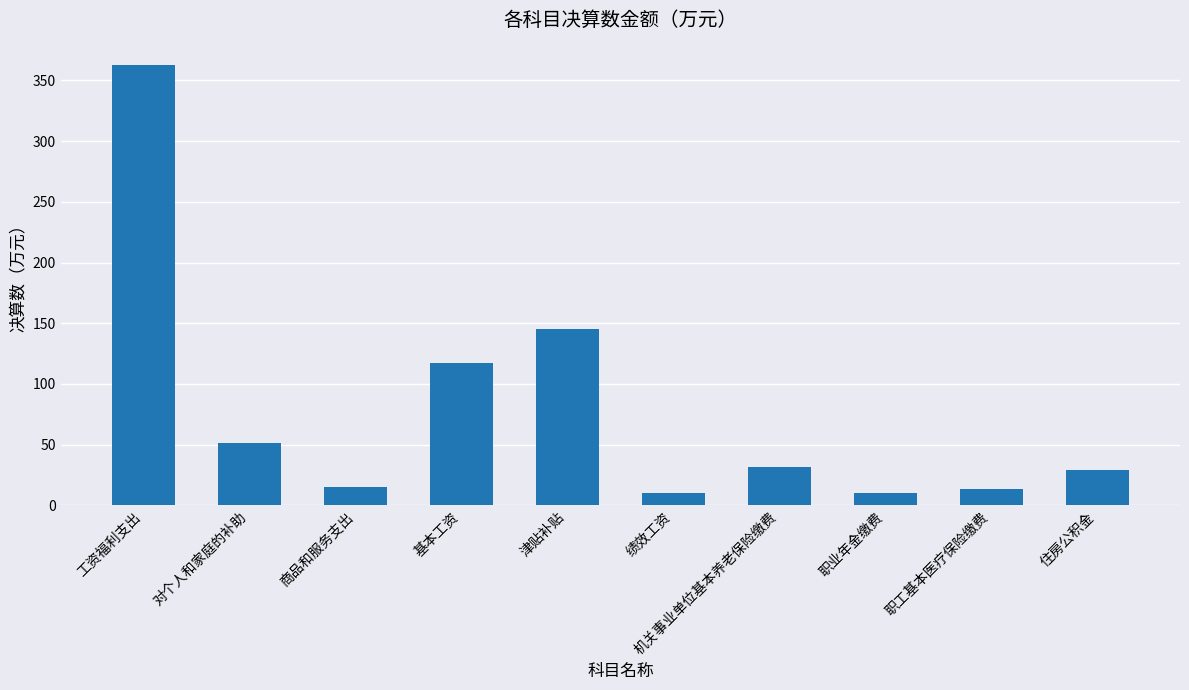

Which category has the highest value across all series?

工资福利支出